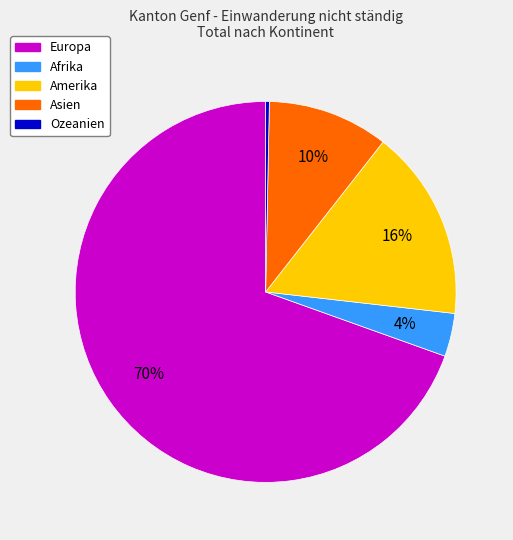

True or false: Europa accounts for 55% of the total.

False